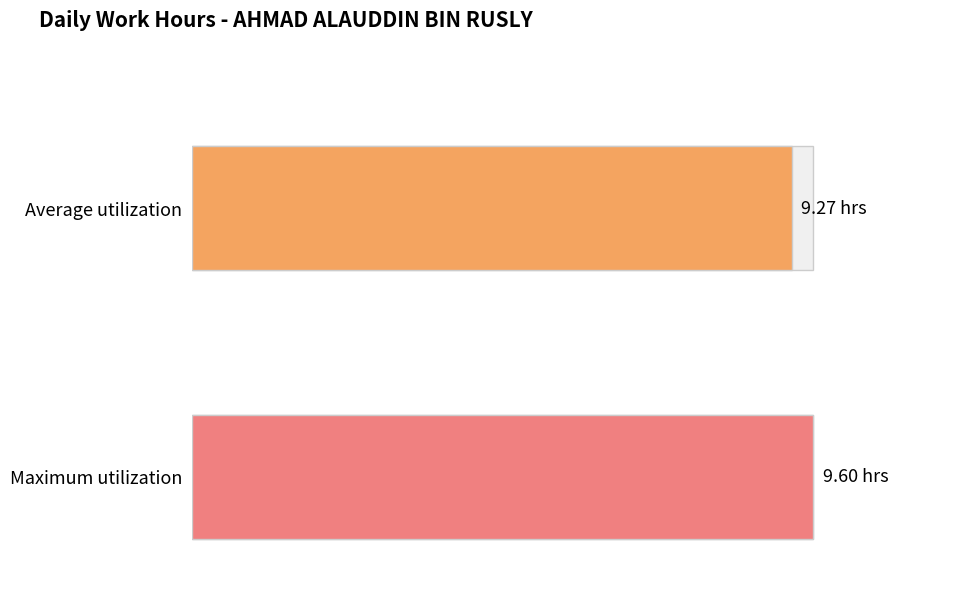

What is the maximum value shown in the chart?

9.6